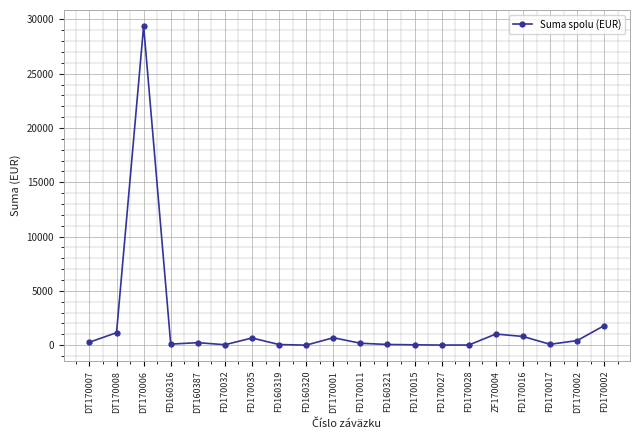

What is the sum of all values?

36990.5